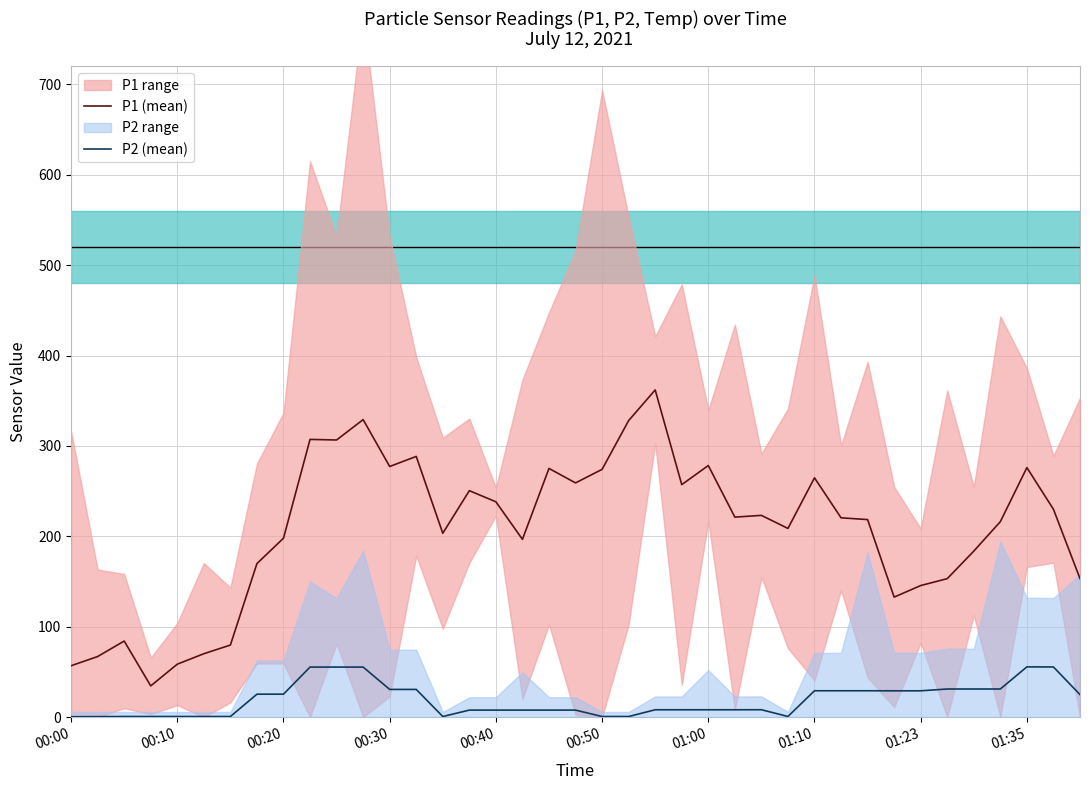

What is the lowest value of the P1 (mean) series?

34.5